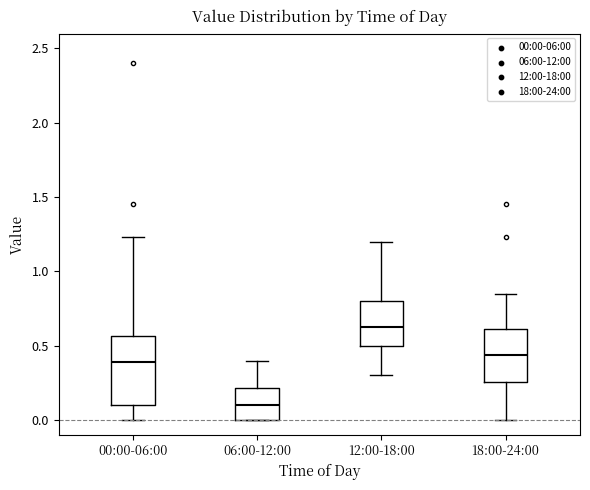

Which box has the lowest median line?

06:00-12:00